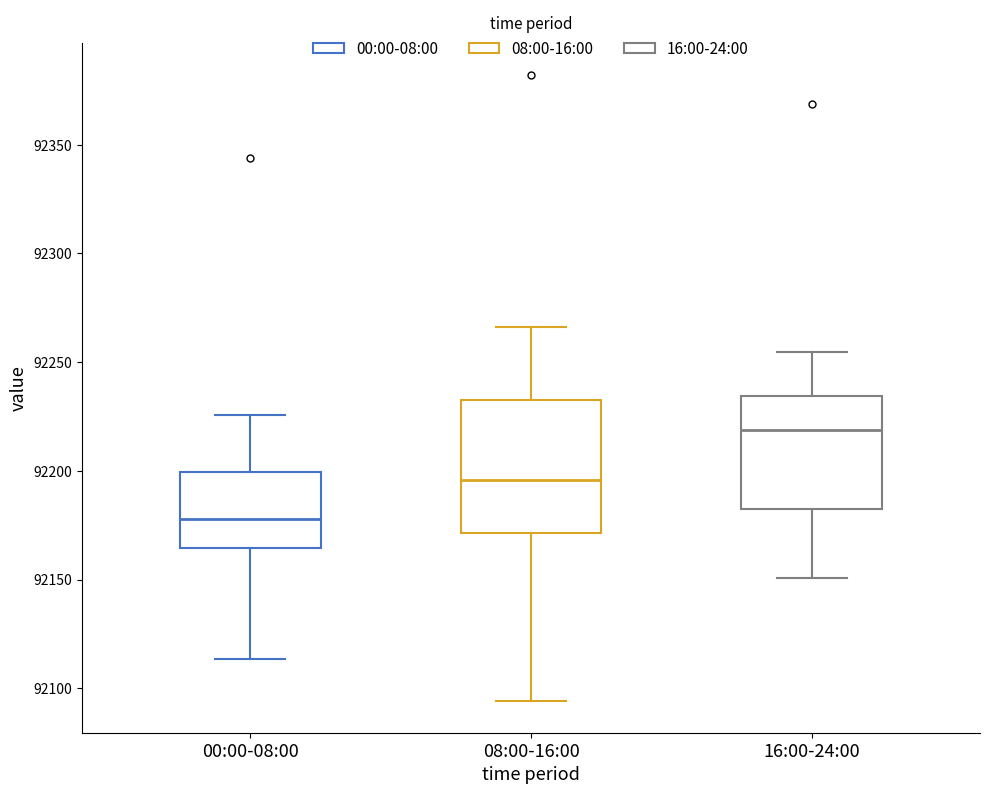

Where is the lower edge of the box for 16:00-24:00 on the y-axis? The values are not printed on the chart, so give them approximately, as read against the axis.

92185